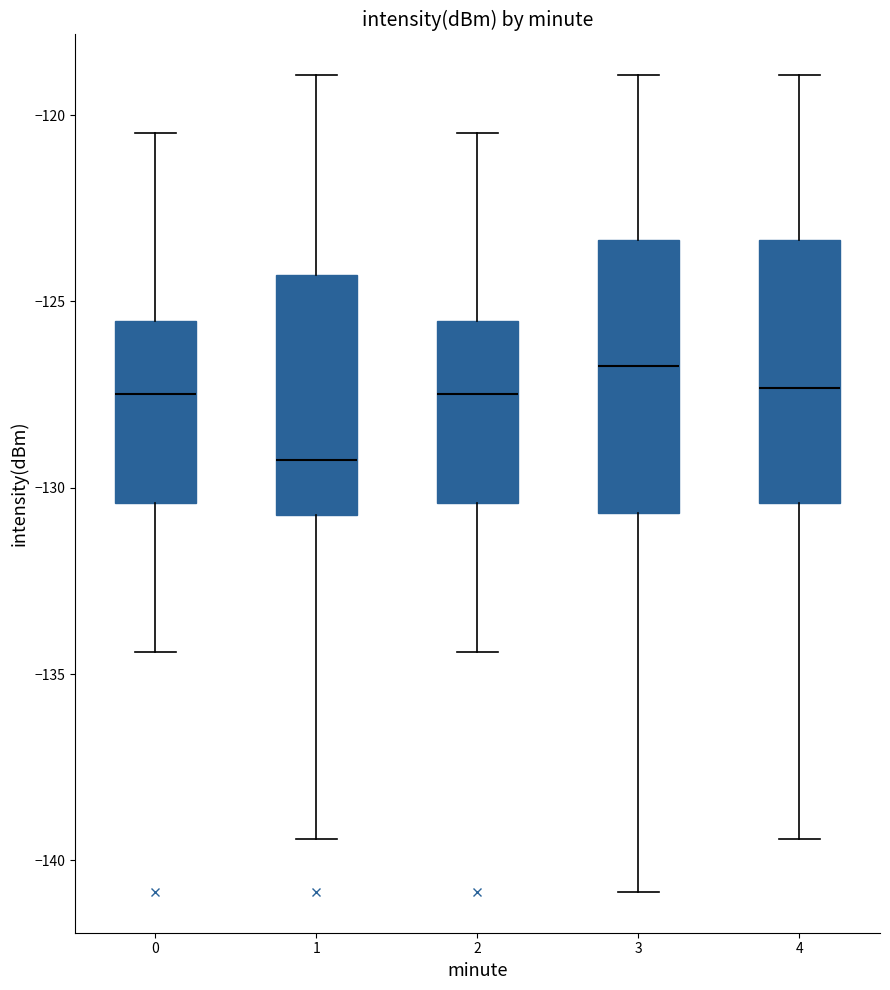

Reading left to right, transcribe this box plot: for each box, give where its median line is, the range the box spans, and where its two whiskers end, as read against the y-axis. The values are not printed on the chart, so give them approximately, as read against the axis.

0: median -127.5, box -130.5 to -125.5, whiskers -134.5 to -120.5
1: median -129.5, box -130.5 to -124.5, whiskers -139.5 to -119.0
2: median -127.5, box -130.5 to -125.5, whiskers -134.5 to -120.5
3: median -126.5, box -130.5 to -123.5, whiskers -141.0 to -119.0
4: median -127.5, box -130.5 to -123.5, whiskers -139.5 to -119.0